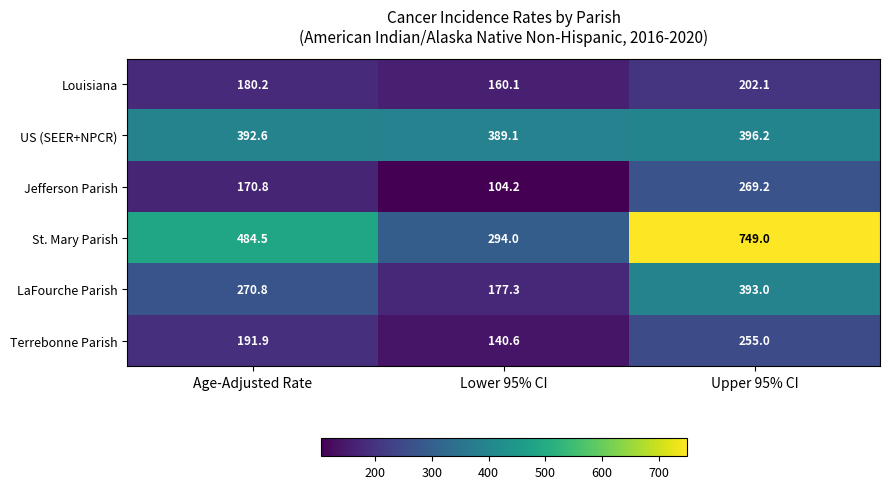

Which series has the largest range (max minus min)?

St. Mary Parish